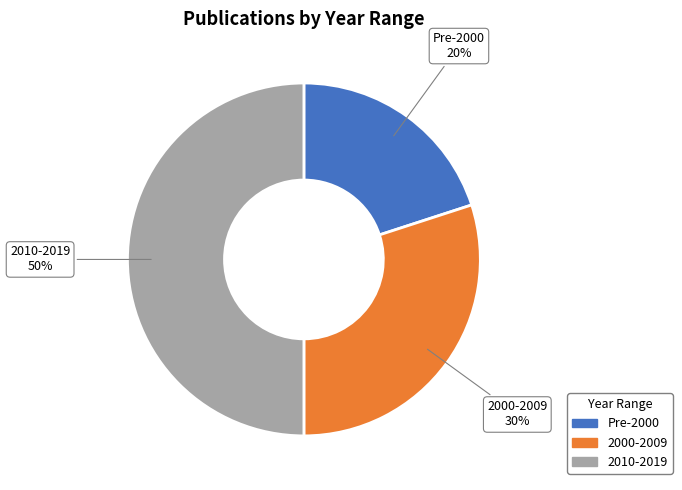

To the nearest percent, what is the average slice percentage?

33%